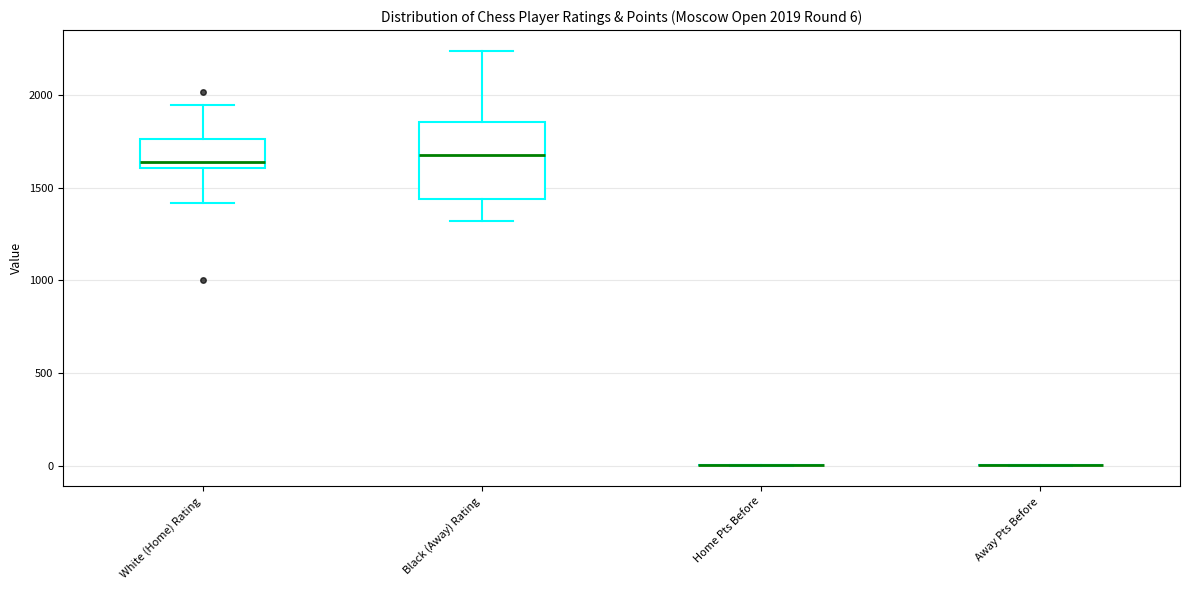

Which box is the tallest, from its lower edge to its upper edge?

Black (Away) Rating